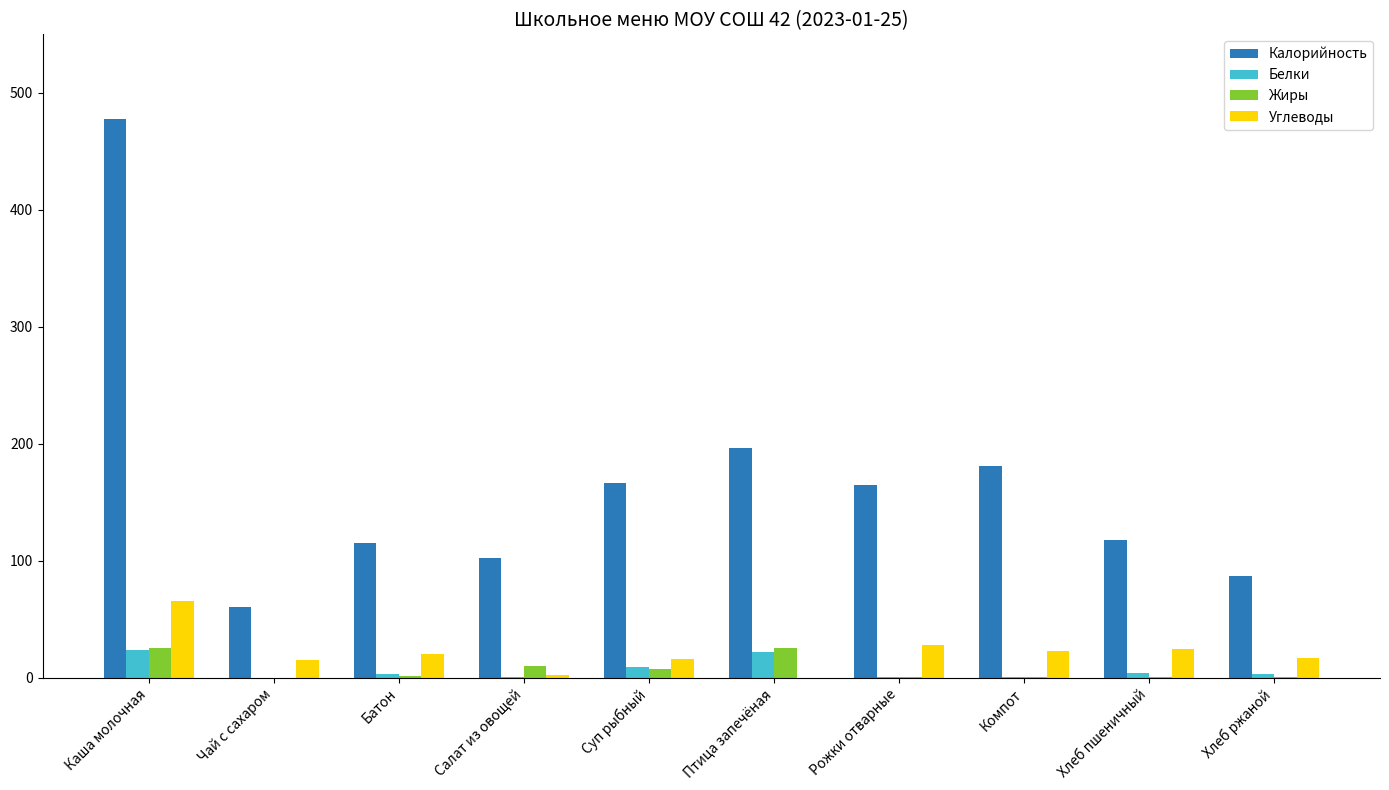

Between Чай с сахаром and Хлеб ржаной, which series saw the biggest shift?

Калорийность